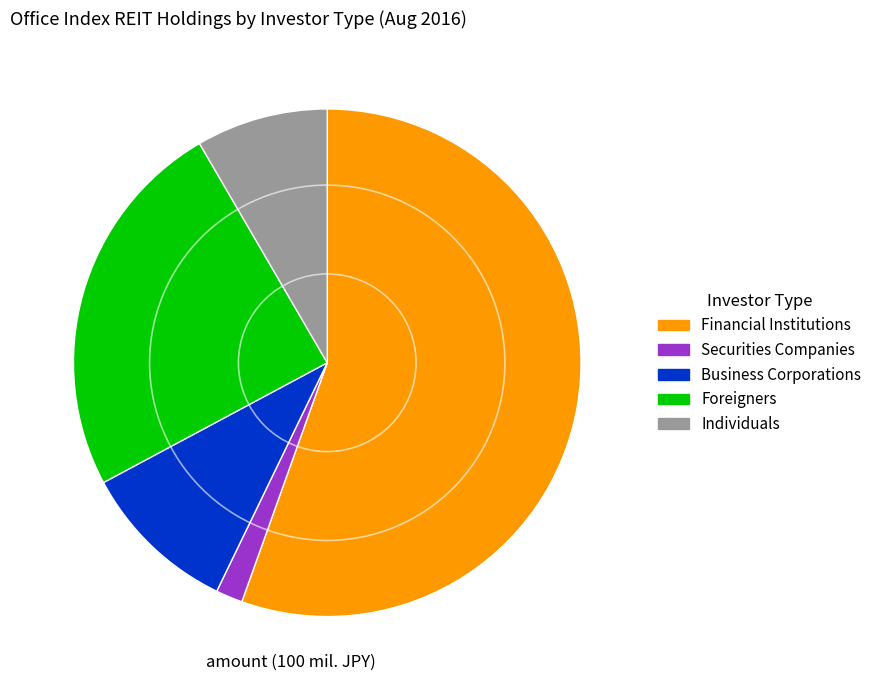

Rank the categories by value from lowest to highest.

Securities Companies, Individuals, Business Corporations, Foreigners, Financial Institutions